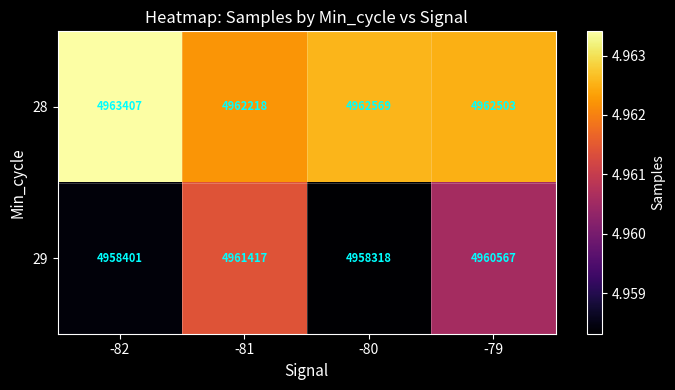

At which category is the sum across all series the highest?

-81